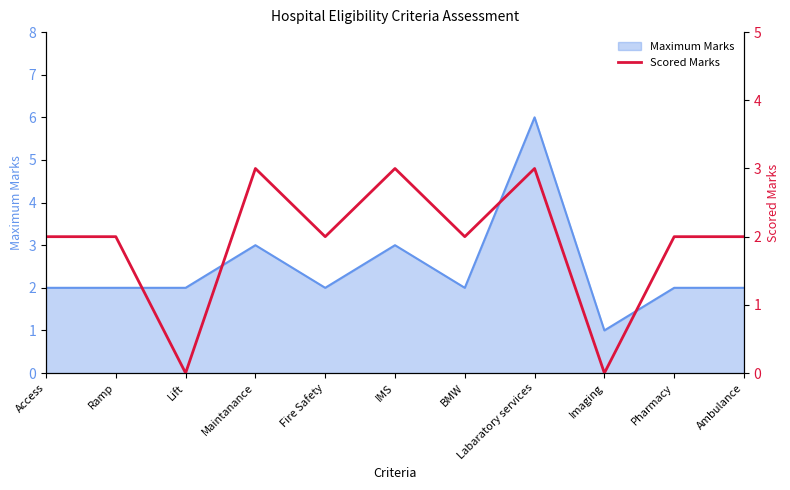

What is the label of the 10th point from the left?

Pharmacy